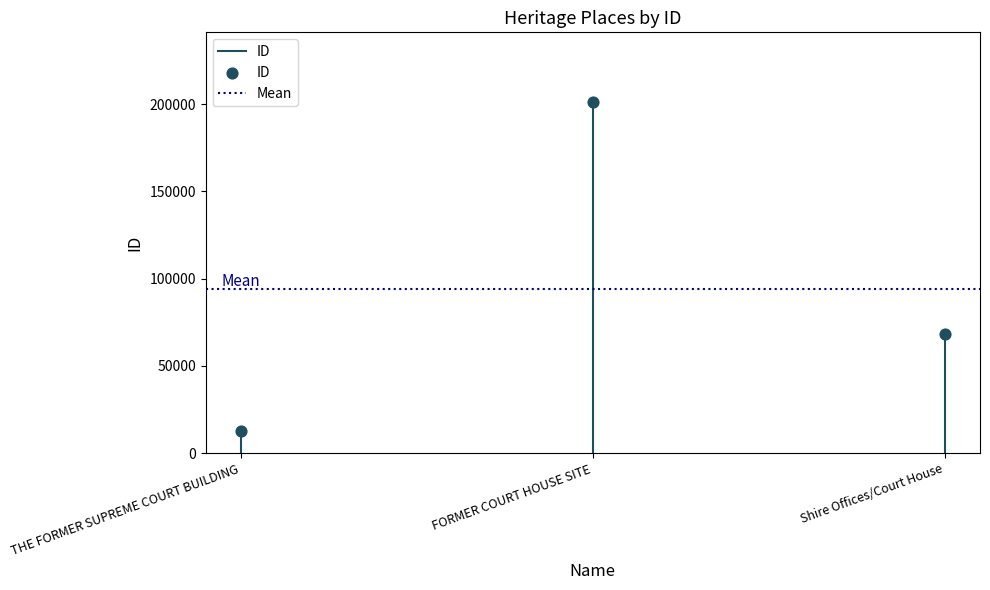

What is the average Y value?

93988